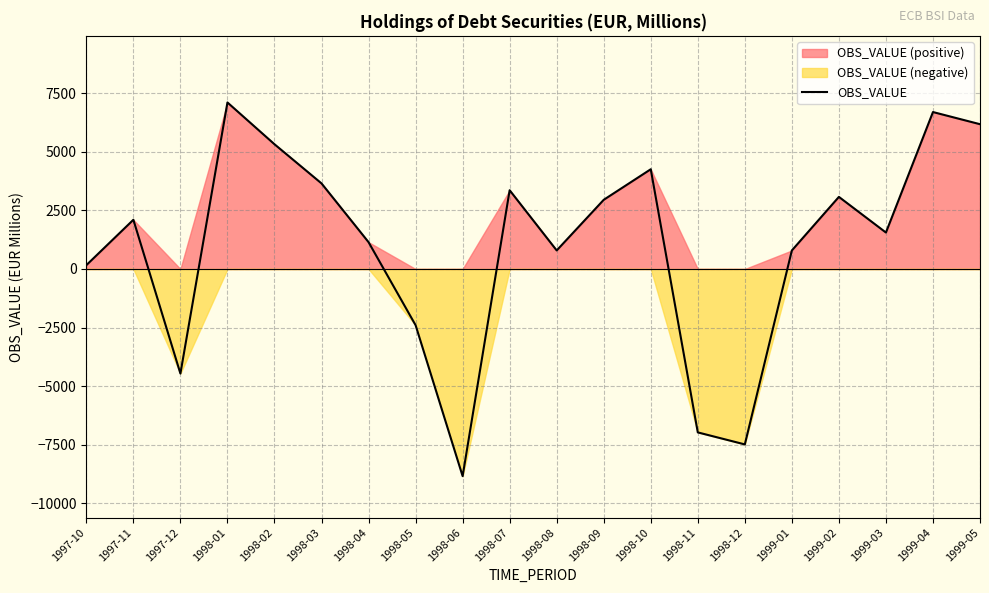

Reading left to right, what are all the values shown in this chart?

162.9	2100.2	-4461.5	7105.2	5322.3	3651.2	1144.3	-2397.5	-8839.0	3360.3	791.5	2951.7	4255.4	-6972.6	-7485.2	791.1	3076.2	1555.2	6696.1	6177.5